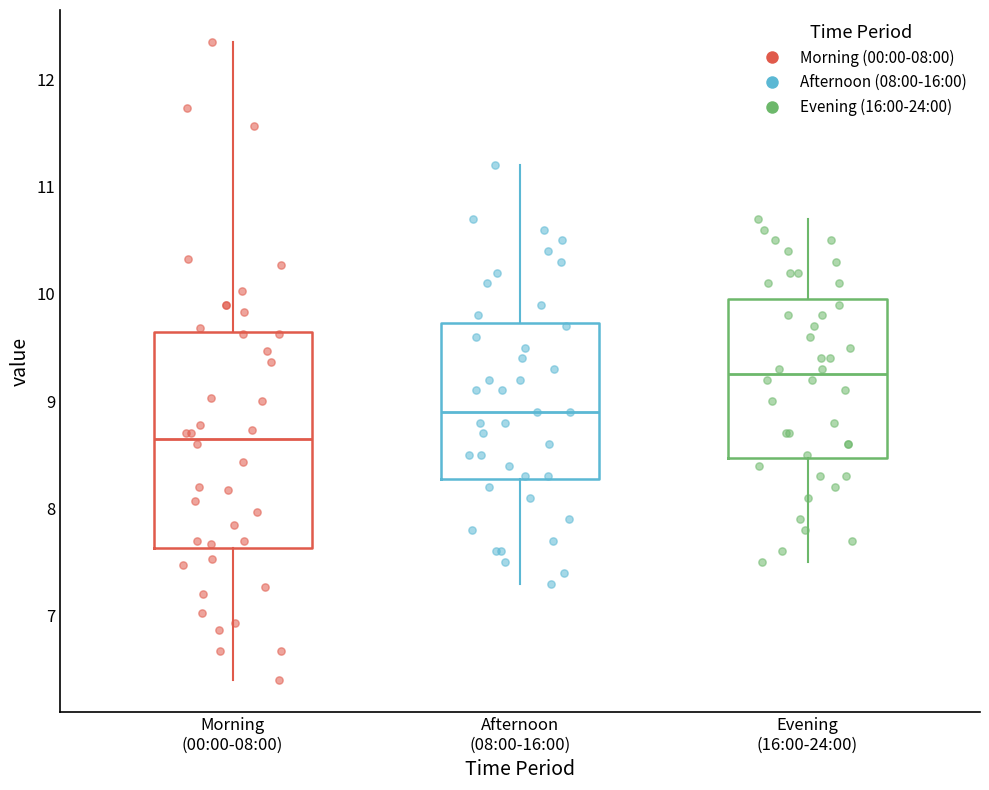

Reading left to right, transcribe this box plot: for each box, give where its median line is, the range the box spans, and where its two whiskers end, as read against the y-axis. The values are not printed on the chart, so give them approximately, as read against the axis.

Morning (00:00-08:00): median 8.7, box 7.6 to 9.6, whiskers 6.4 to 12.4
Afternoon (08:00-16:00): median 8.9, box 8.3 to 9.7, whiskers 7.3 to 11.2
Evening (16:00-24:00): median 9.3, box 8.5 to 10.0, whiskers 7.5 to 10.7